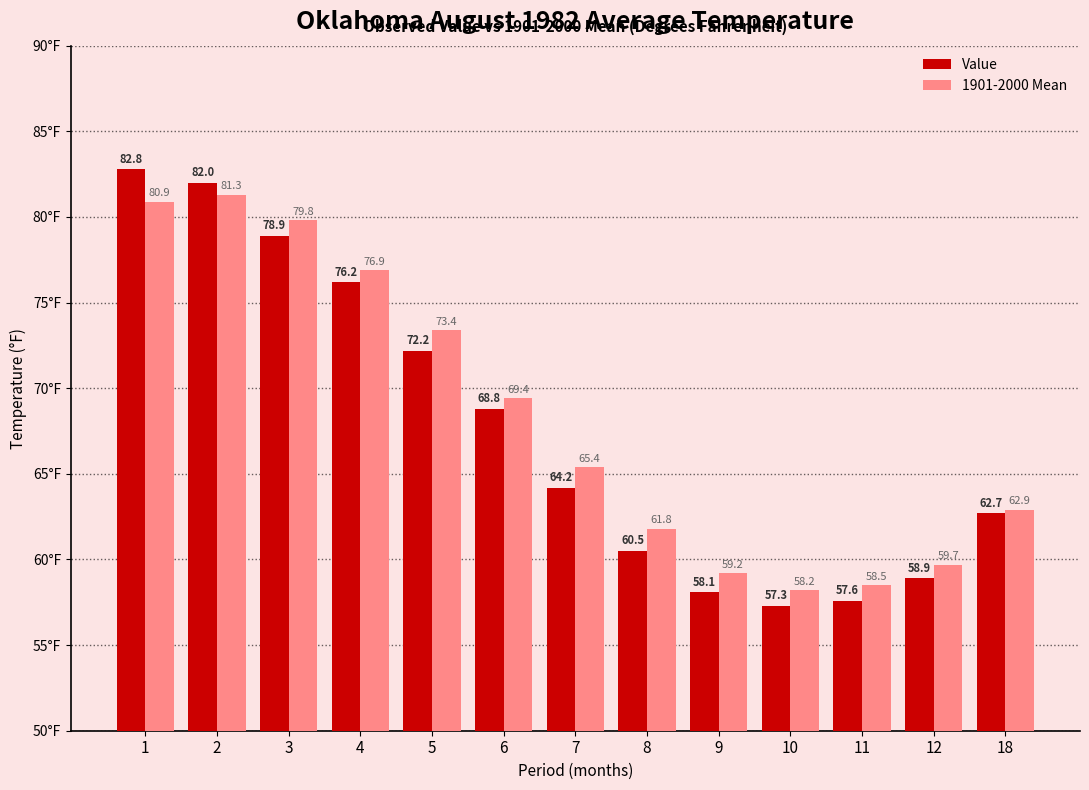

What is the greatest value displayed?

82.8